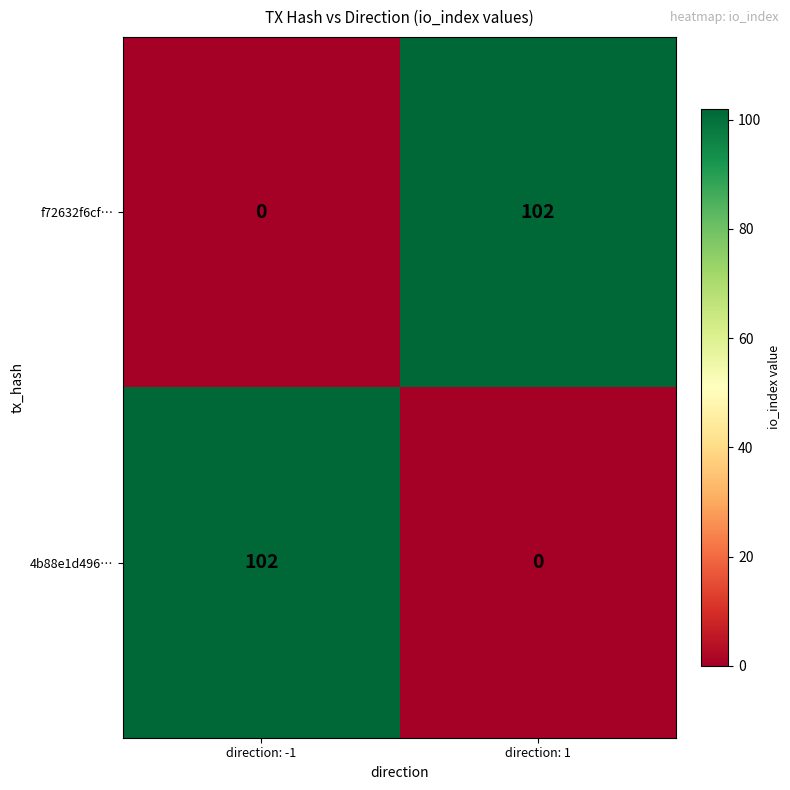

At which label does 4b88e1d496… reach its minimum?

direction: 1